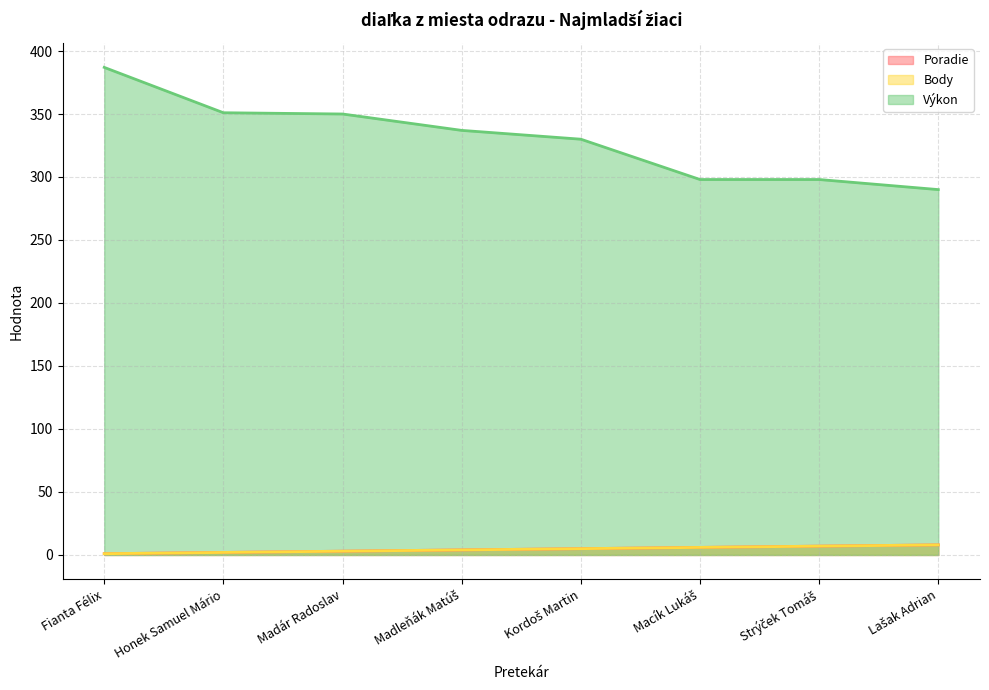

What is the total value across all series at Strýček Tomáš?

312